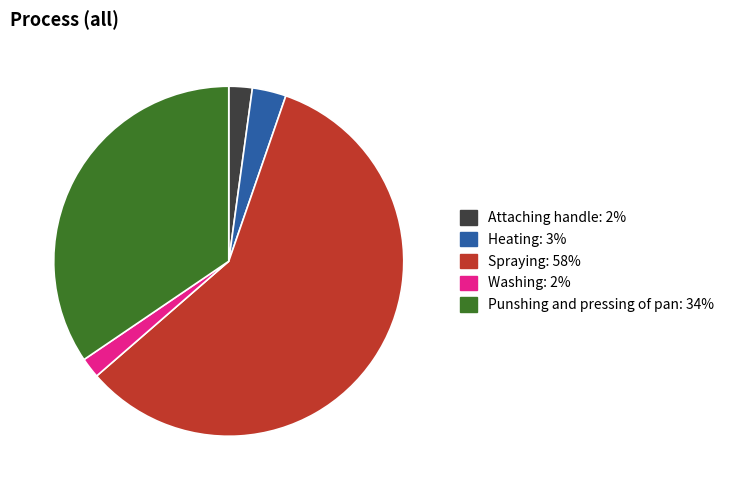

Is it true that Attaching handle is 2% of the pie?

True